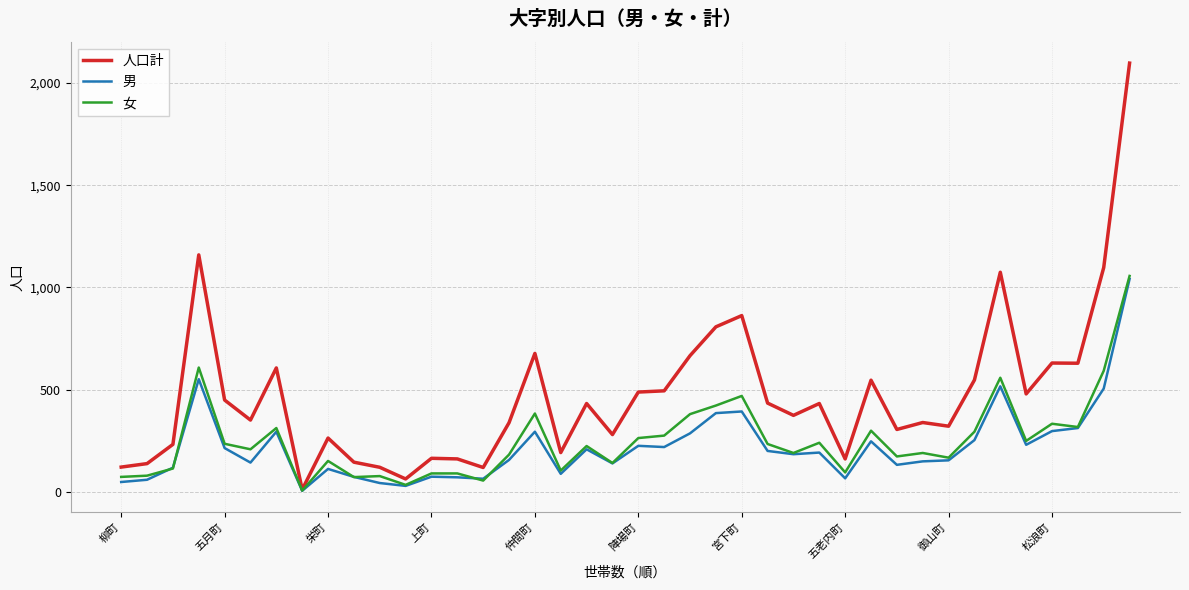

What is the highest value of the 人口計 series?

2097